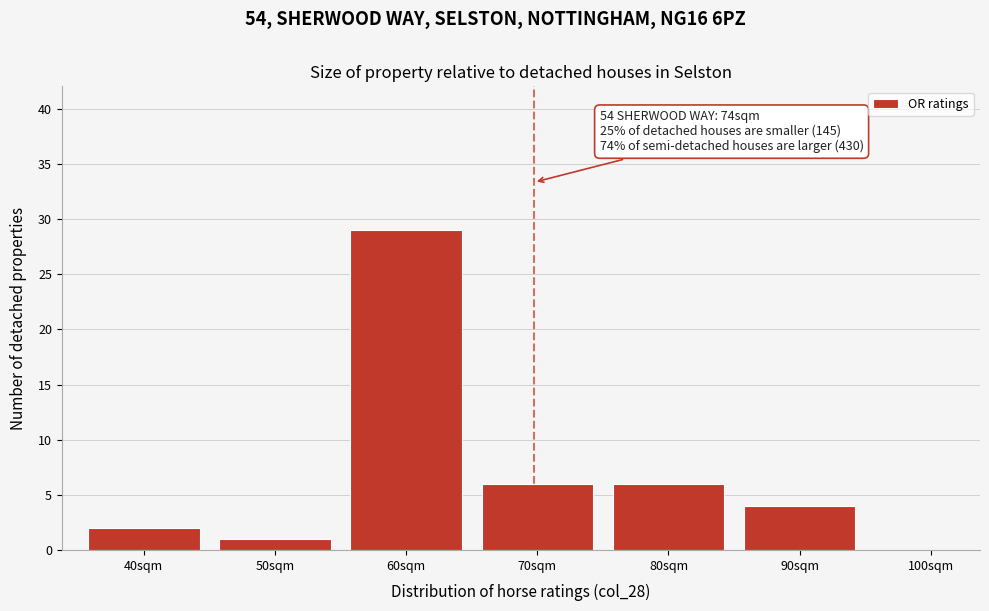

Reading right to left, what are all the values shown in this chart?

90sqm=4	80sqm=6	70sqm=6	60sqm=29	50sqm=1	40sqm=2